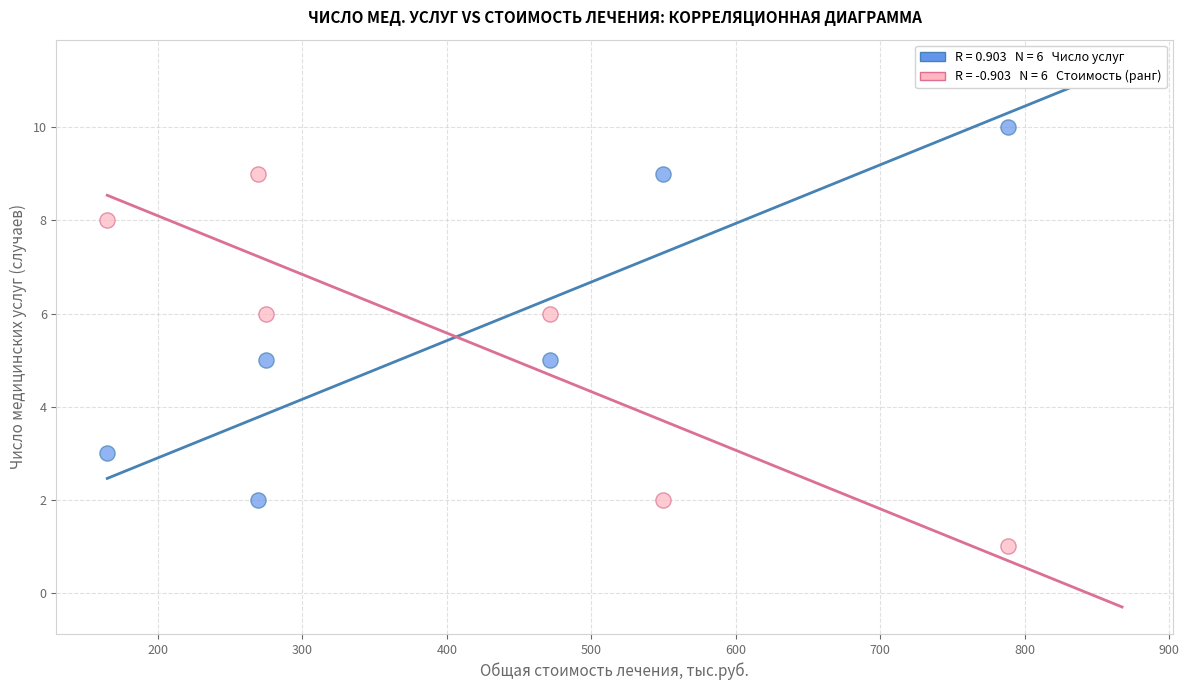

Across all data points, what is the range of Y values (max minus min)?

9